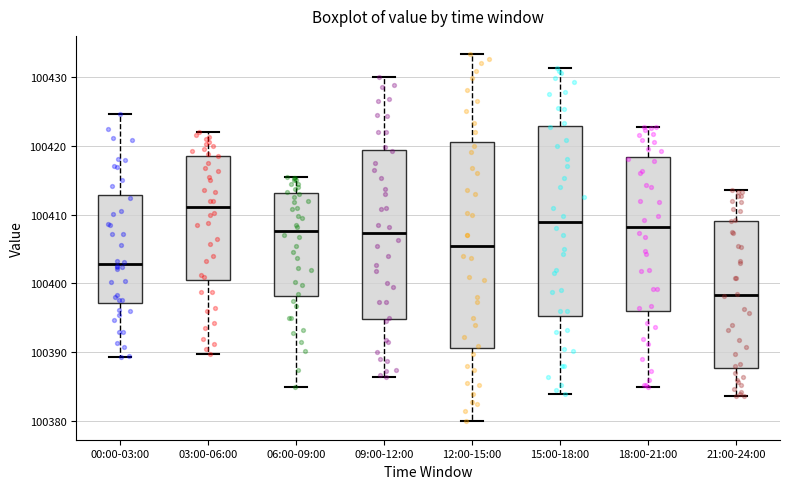

Reading left to right, transcribe this box plot: for each box, give where its median line is, the range the box spans, and where its two whiskers end, as read against the y-axis. The values are not printed on the chart, so give them approximately, as read against the axis.

00:00-03:00: median 100403, box 100397 to 100413, whiskers 100389 to 100425
03:00-06:00: median 100411, box 100400 to 100419, whiskers 100390 to 100422
06:00-09:00: median 100408, box 100398 to 100413, whiskers 100385 to 100416
09:00-12:00: median 100407, box 100395 to 100419, whiskers 100387 to 100430
12:00-15:00: median 100406, box 100391 to 100421, whiskers 100380 to 100433
15:00-18:00: median 100409, box 100395 to 100423, whiskers 100384 to 100431
18:00-21:00: median 100408, box 100396 to 100418, whiskers 100385 to 100423
21:00-24:00: median 100398, box 100388 to 100409, whiskers 100384 to 100414